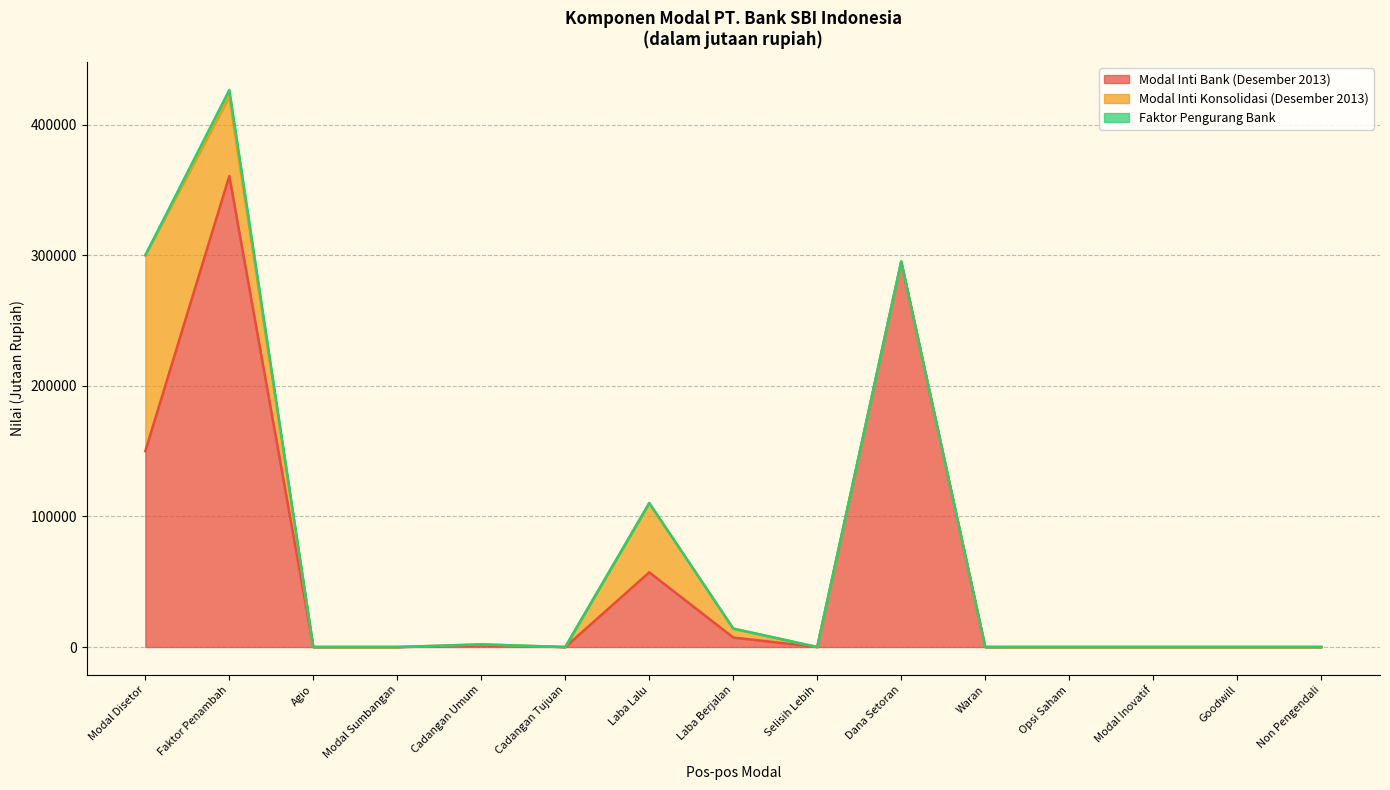

True or false: Faktor Pengurang Bank and Modal Inti Konsolidasi (Desember 2013) intersect in this chart.

False